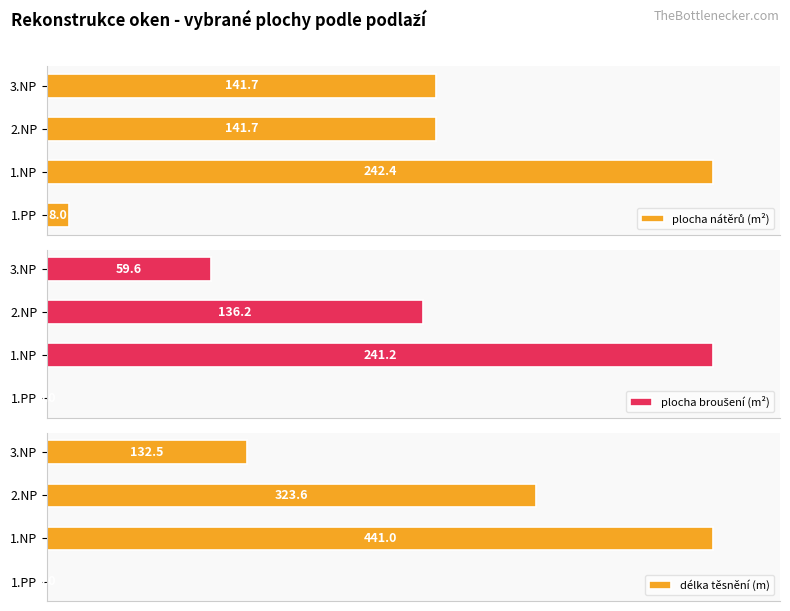

What is the average value of the plocha broušení (m²) series?

45.3